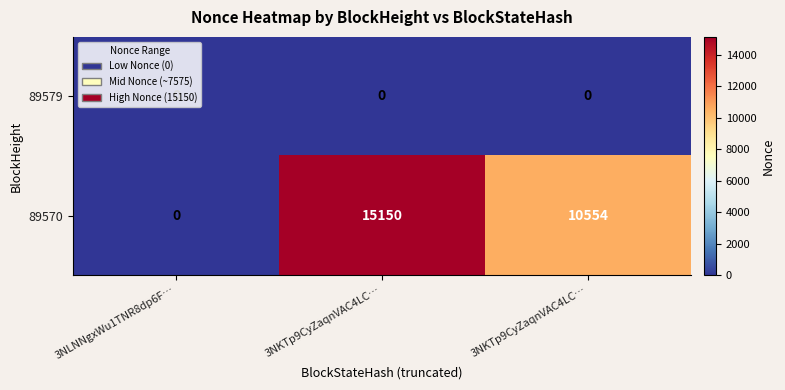

How many values in 89570 are above zero?

2